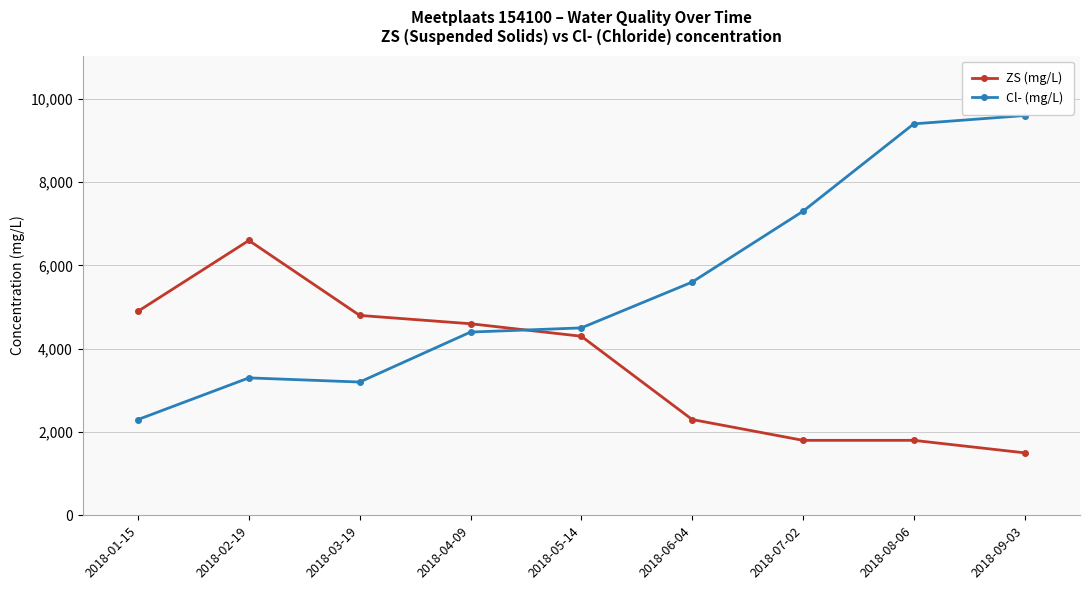

Where is ZS (mg/L) nearest to the value 4050?

2018-05-14